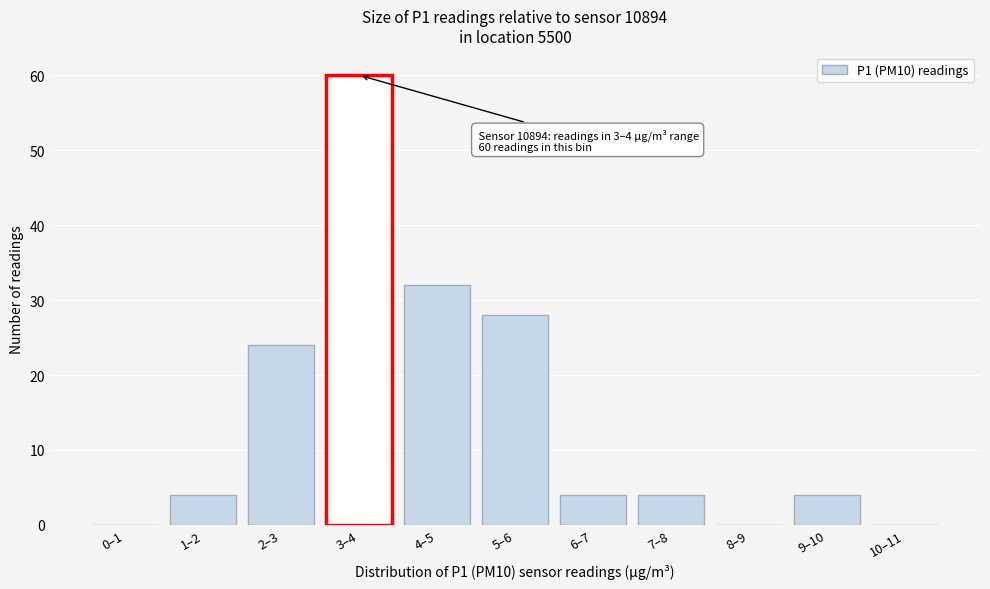

Reading left to right, what are all the values shown in this chart?

0–1=0	1–2=4	2–3=24	3–4=60	4–5=32	5–6=28	6–7=4	7–8=4	8–9=0	9–10=4	10–11=0